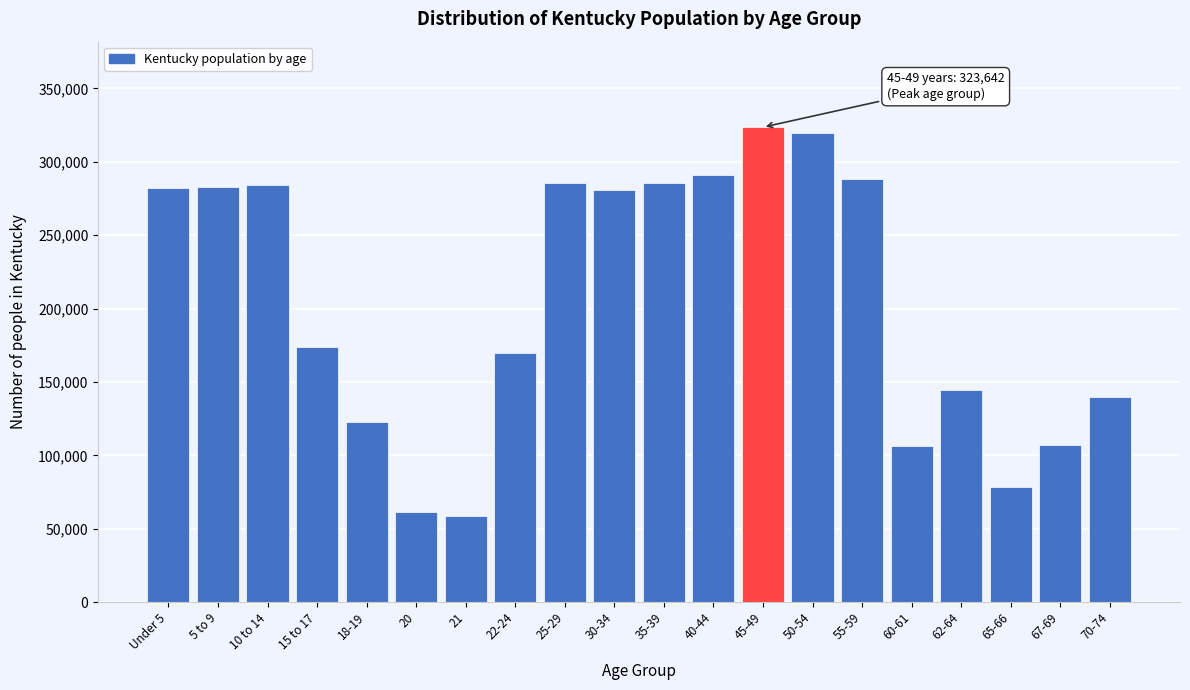

Approximately how many times larger is the value at 65-66 compared to 60-61?

0.7